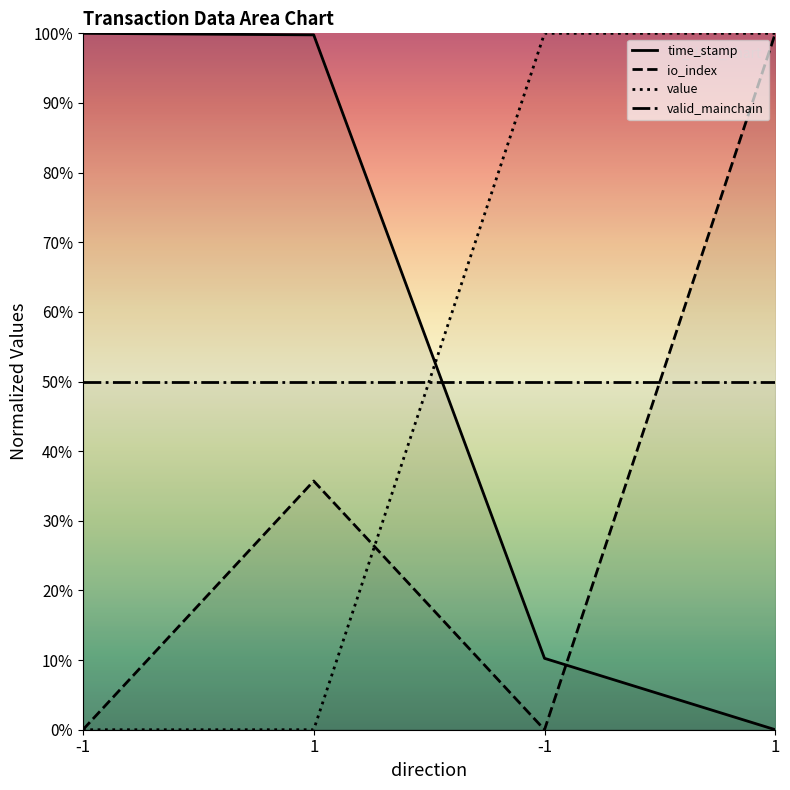

What is the average value of the time_stamp series?

0.5